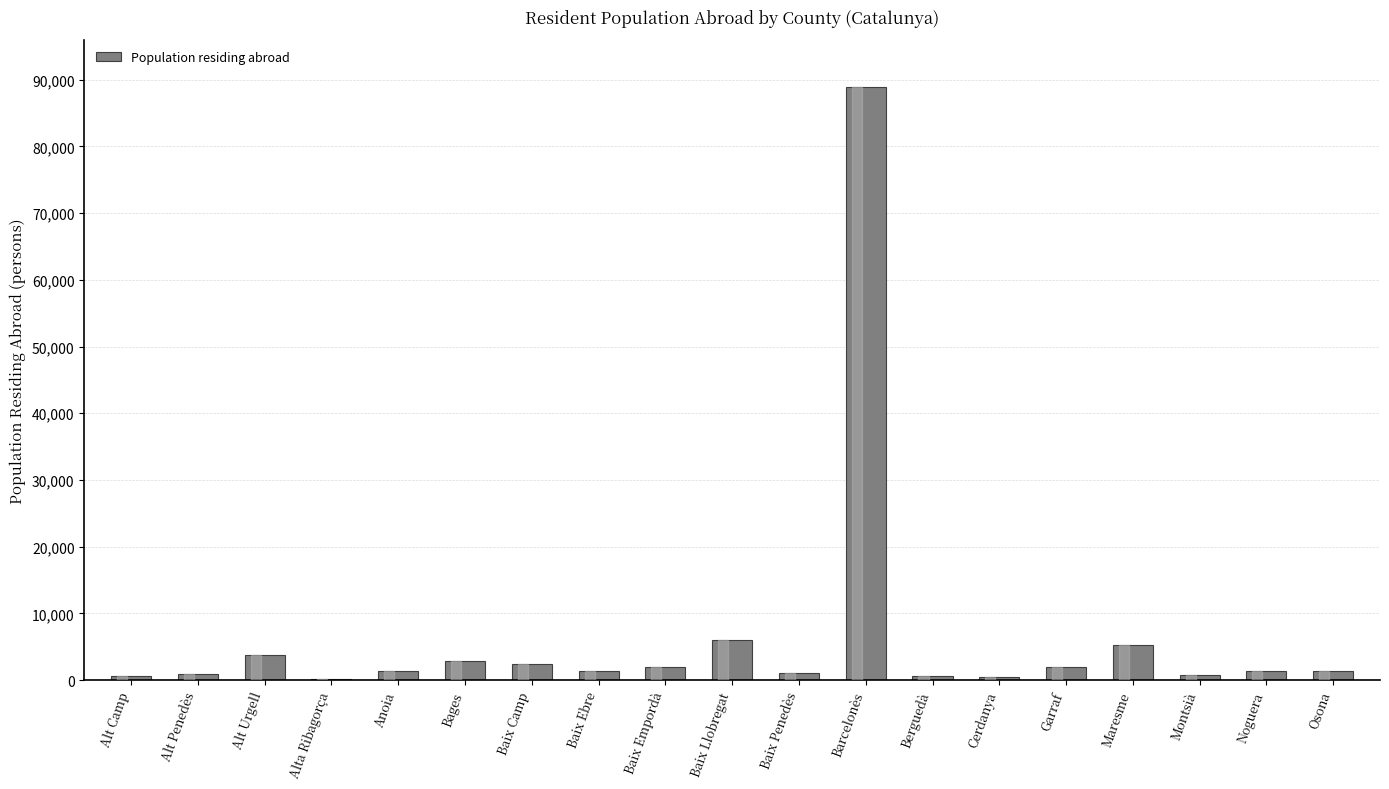

Count the number of categories in the chart.

19